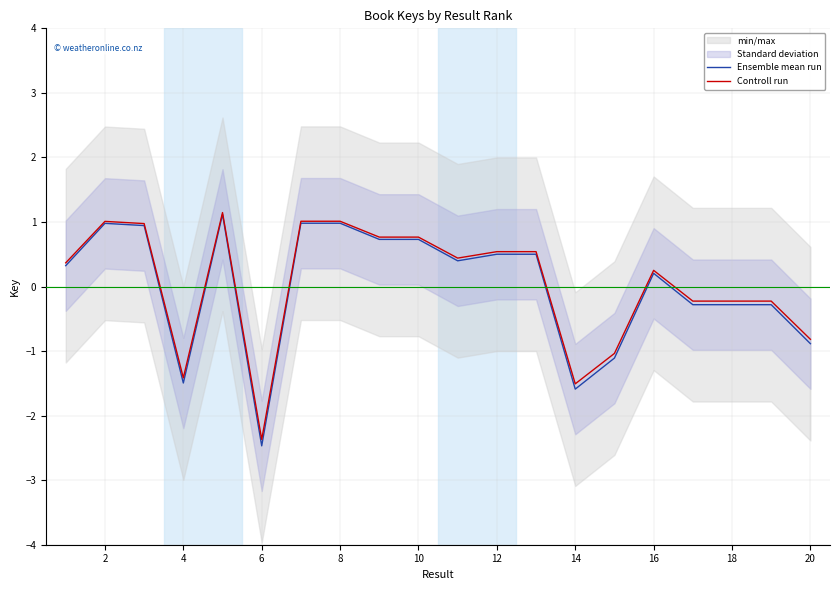

How many interior local valleys does the Ensemble mean run series have?

6